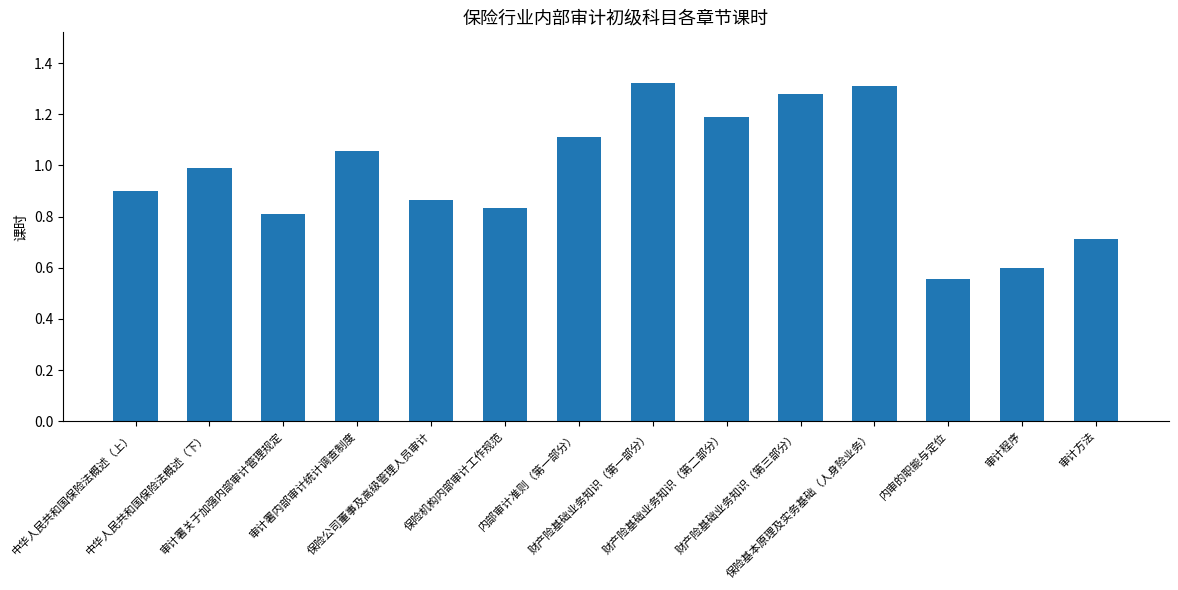

What is the label of the 13th bar from the left?

审计程序